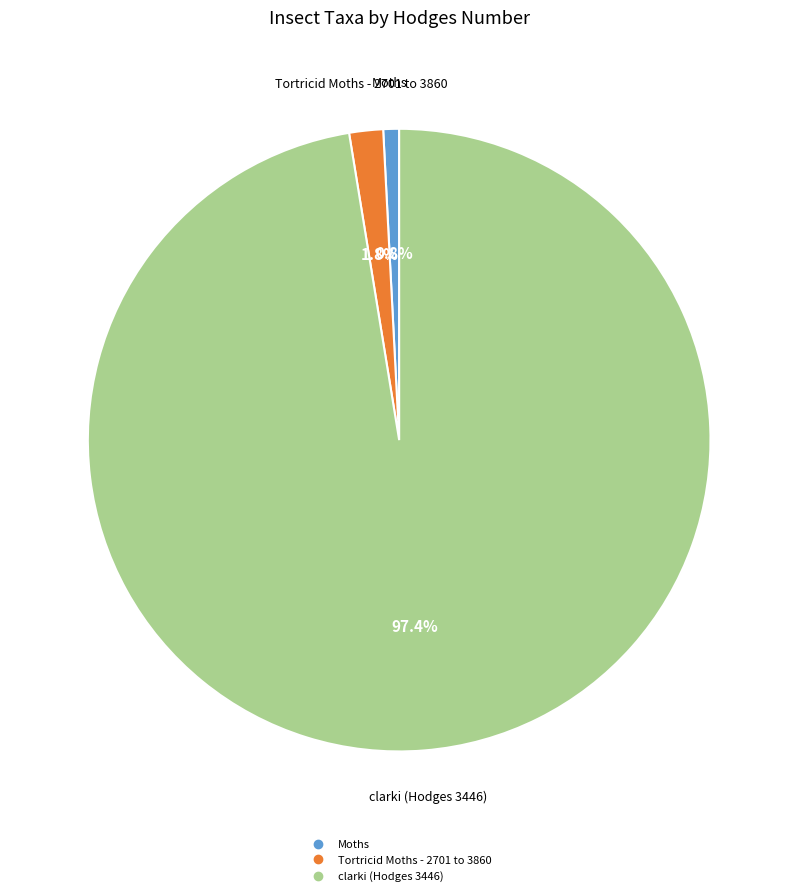

To the nearest percent, what percentage of the pie is clarki (Hodges 3446)?

97%